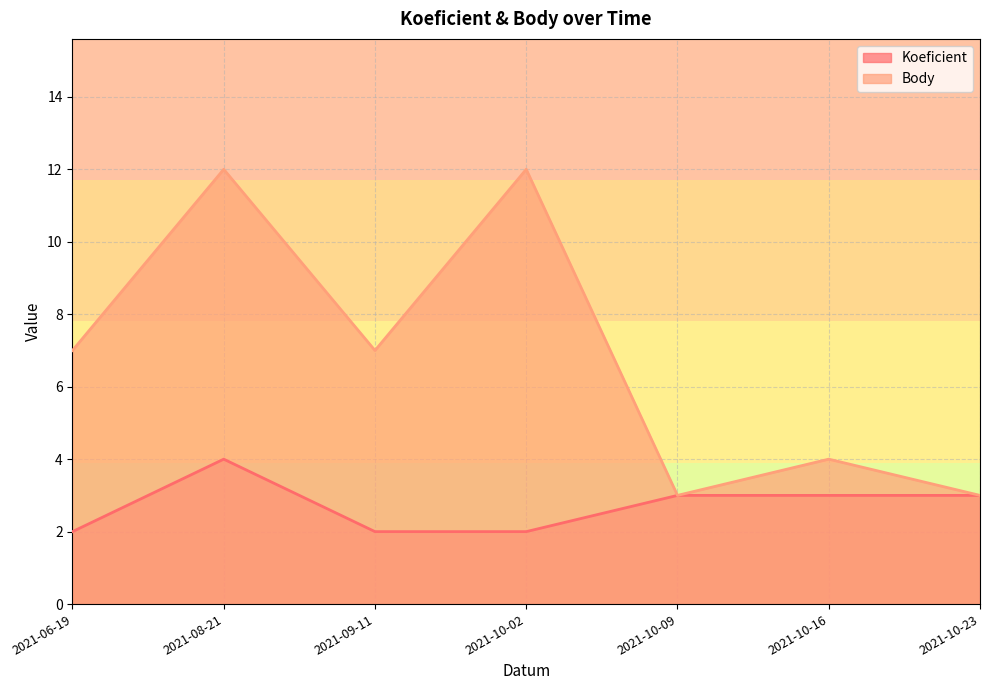

Which series has the largest range (max minus min)?

Body